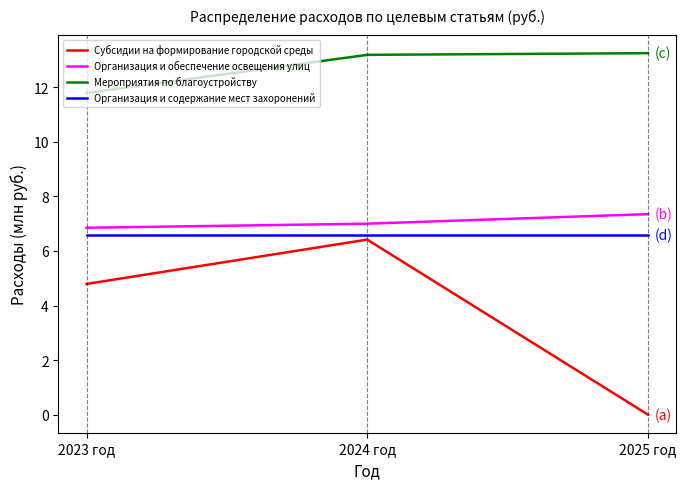

Which label corresponds to the smallest value in the chart?

2025 год